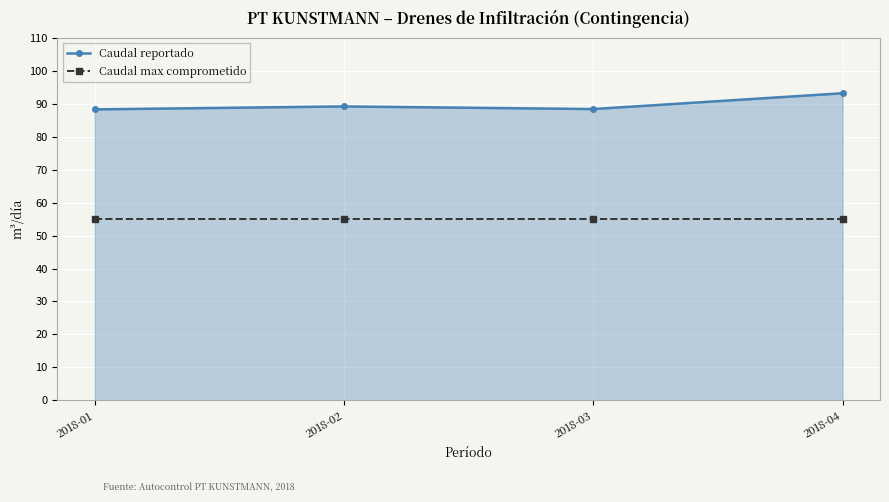

What is the difference between the maximum and second lowest values in the Caudal reportado series?

4.8